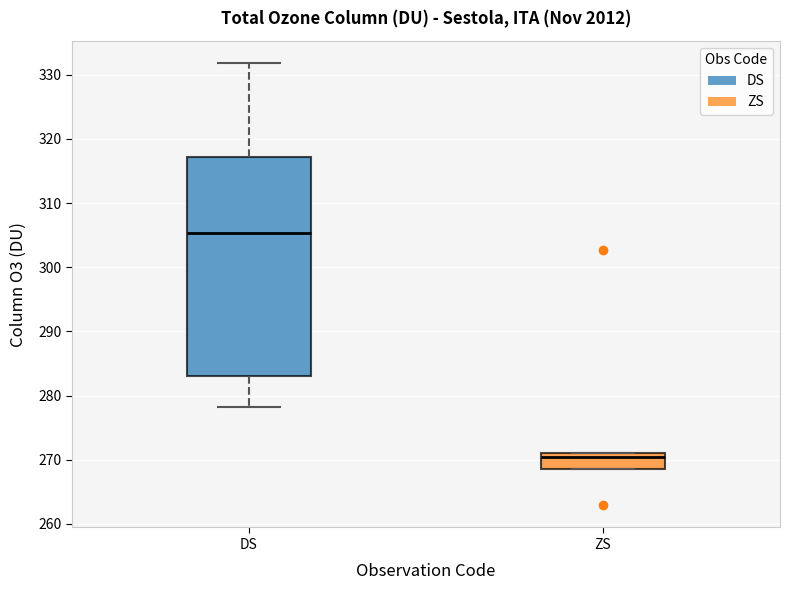

Where is the lower edge of the box for ZS on the y-axis? The values are not printed on the chart, so give them approximately, as read against the axis.

269